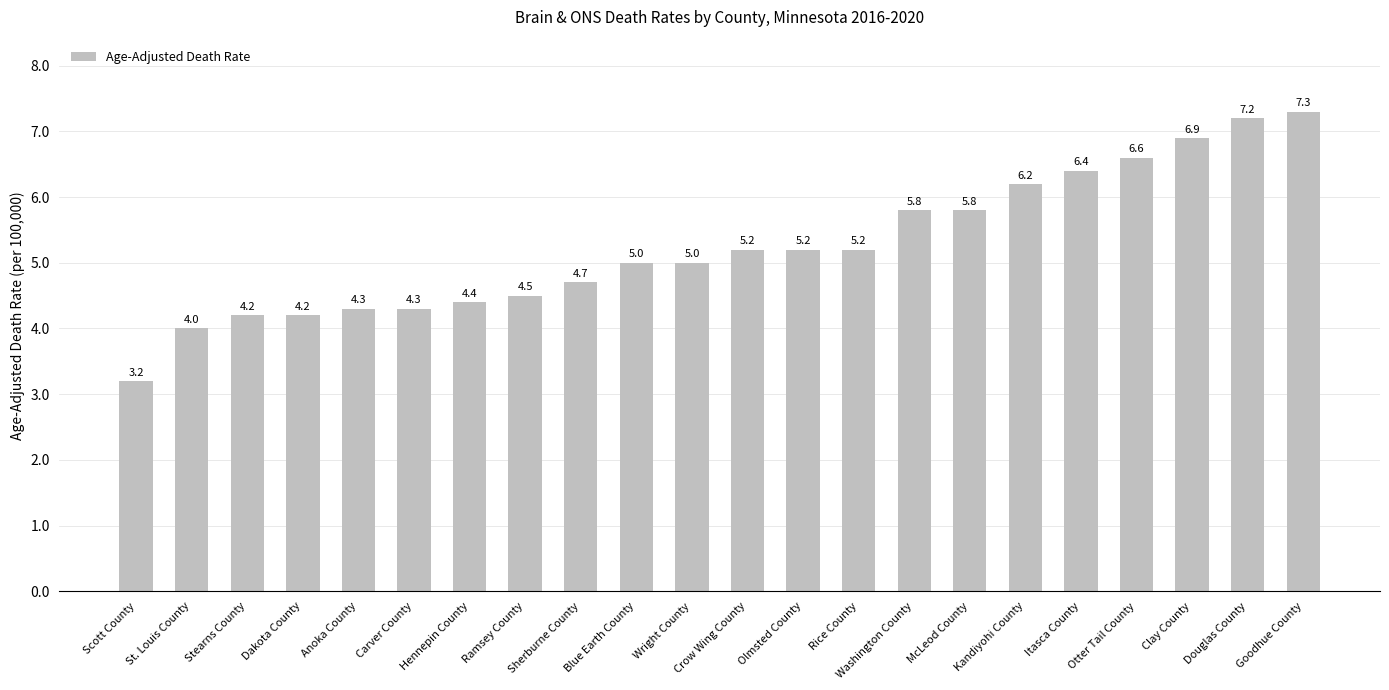

Reading right to left, list all the values displayed in this chart.

7.3	7.2	6.9	6.6	6.4	6.2	5.8	5.8	5.2	5.2	5.2	5.0	5.0	4.7	4.5	4.4	4.3	4.3	4.2	4.2	4.0	3.2